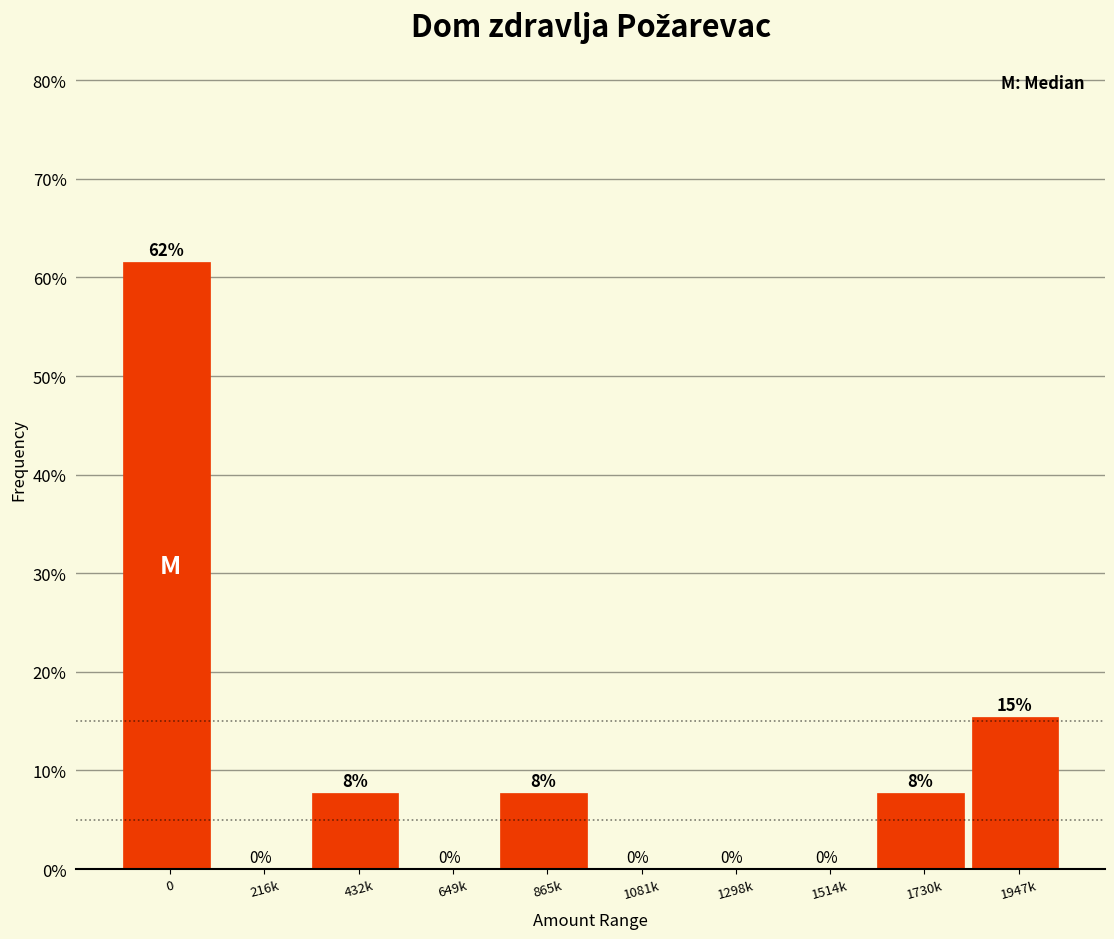

True or false: the data shows 7.7 at 432k.

True